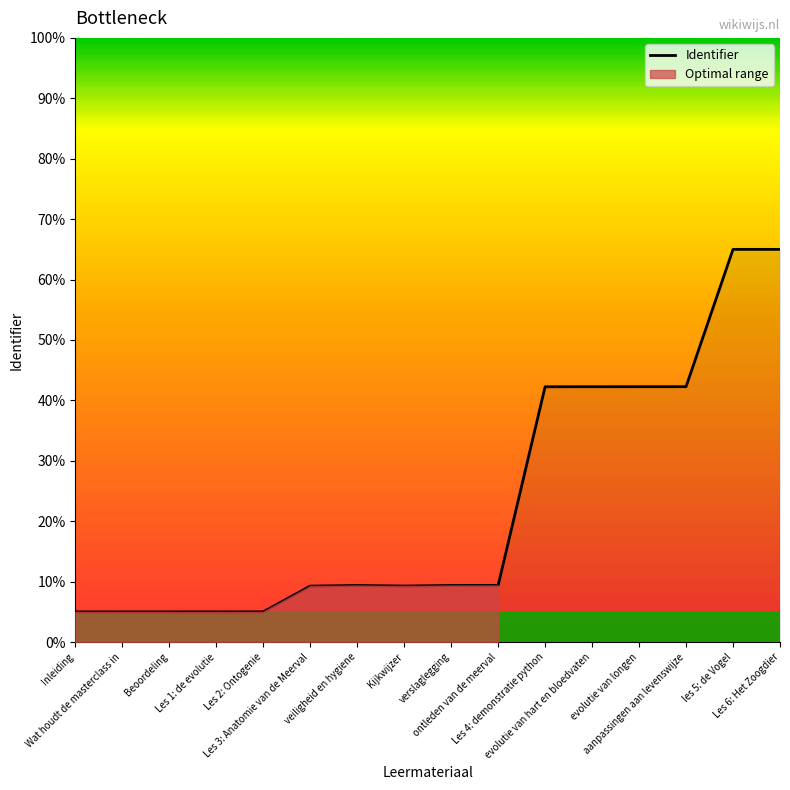

How many data points are less than 9?

5